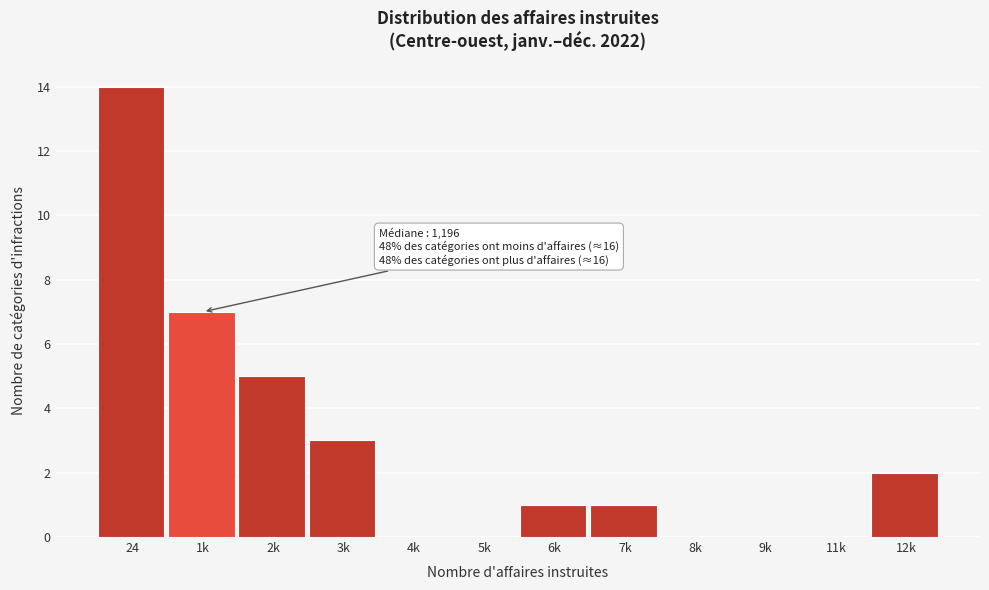

Reading right to left, transcribe all the data shown in this chart.

12k=2	11k=0	9k=0	8k=0	7k=1	6k=1	5k=0	4k=0	3k=3	2k=5	1k=7	24=14